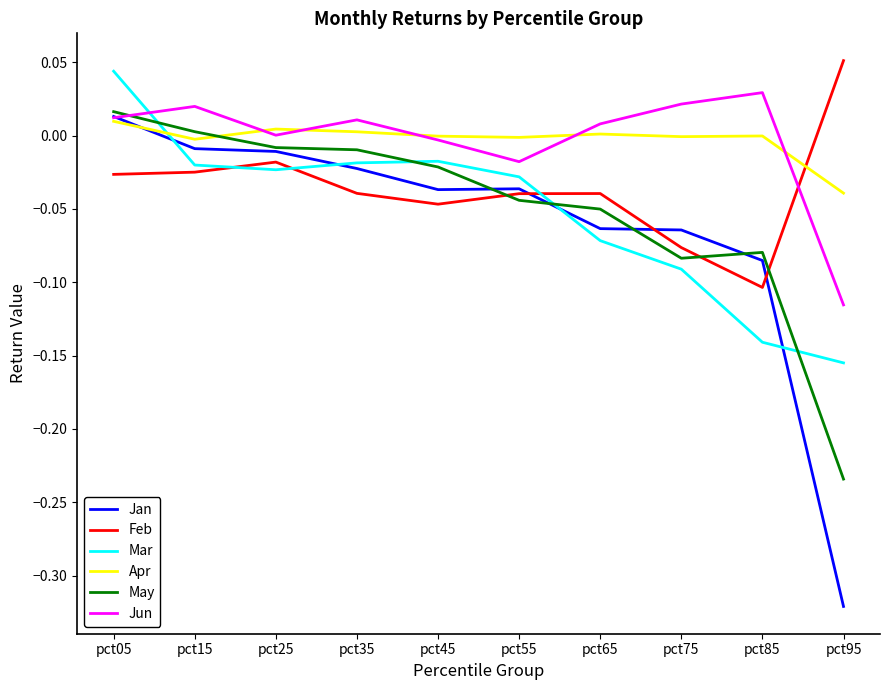

In Apr, how many points are higher than both neighbors (excluding endpoints)?

3